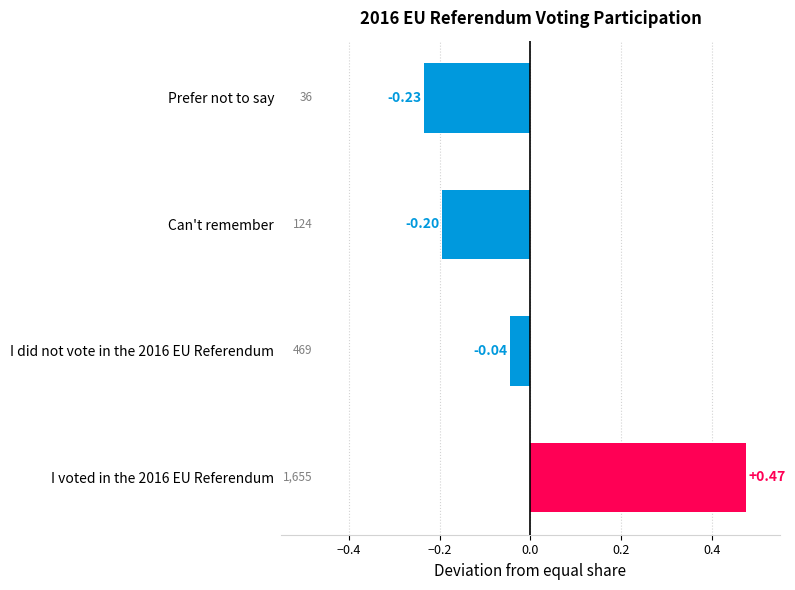

Which label corresponds to the smallest value in the chart?

Prefer not to say